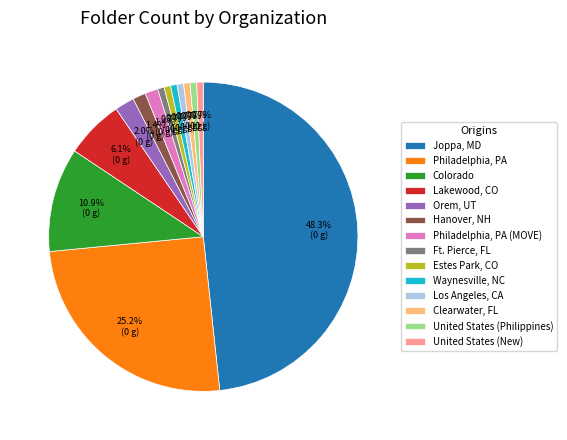

Is there any slice that represents more than half of the pie?

No